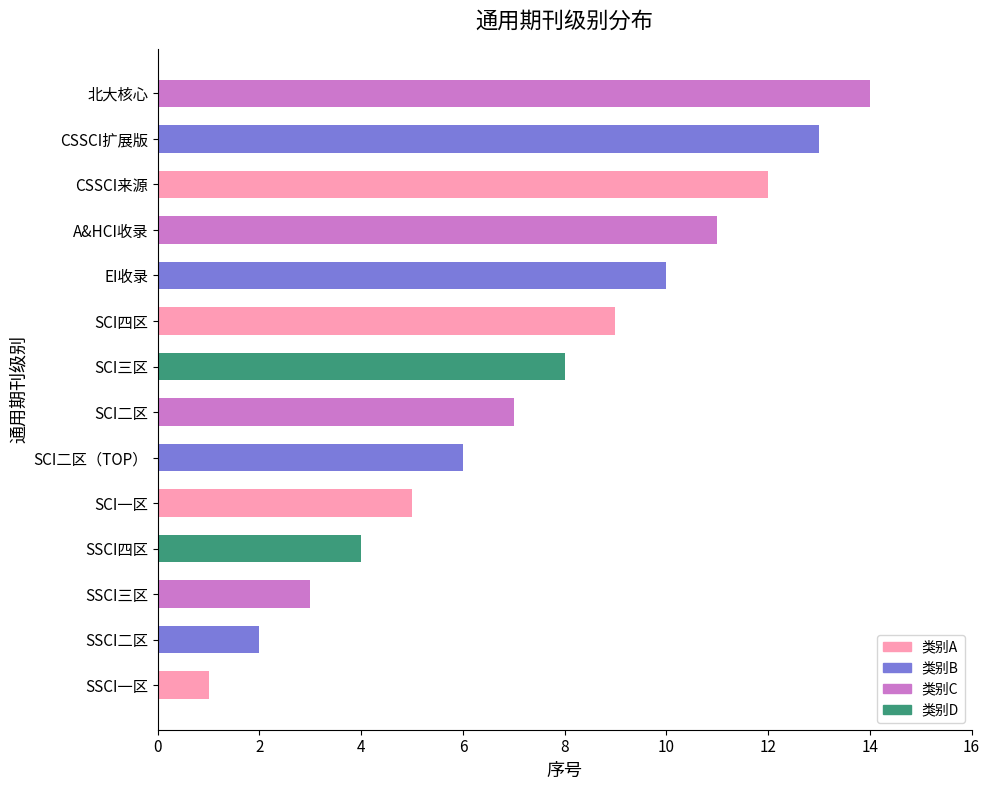

The value at SSCI三区 is 4. True or false?

False